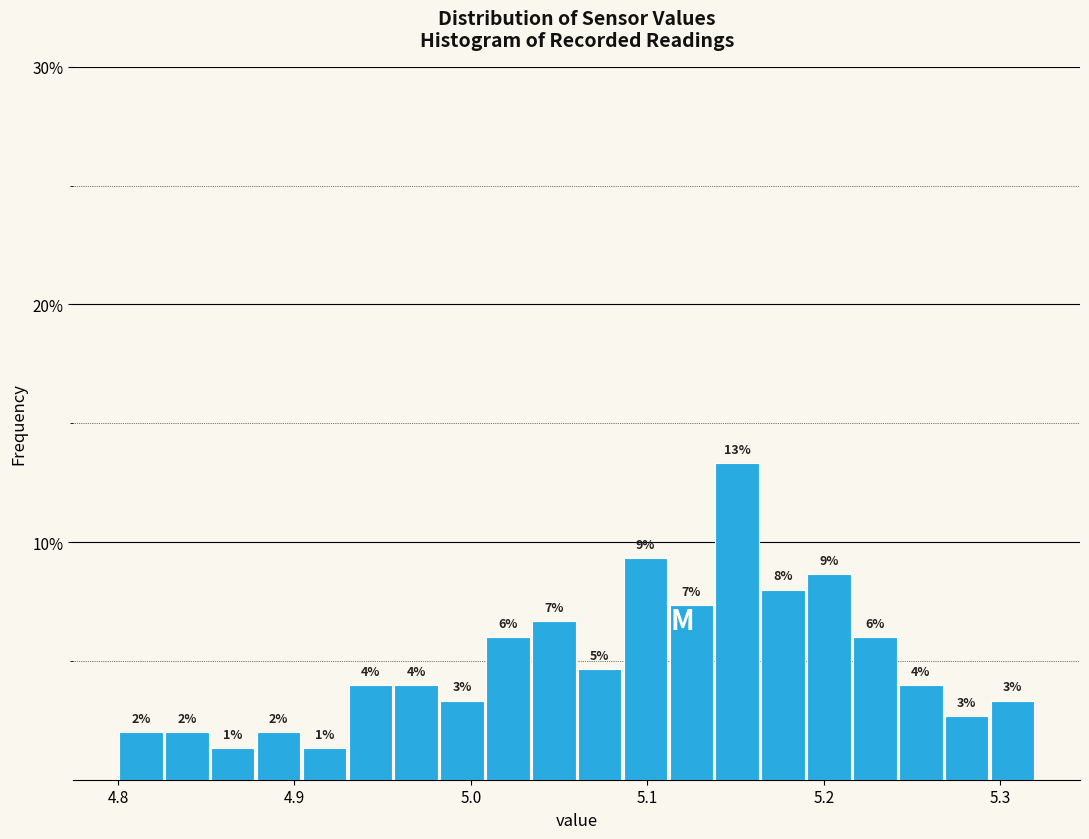

Read against the x-axis, roughly where is the centre of the tallest bar?

5.15